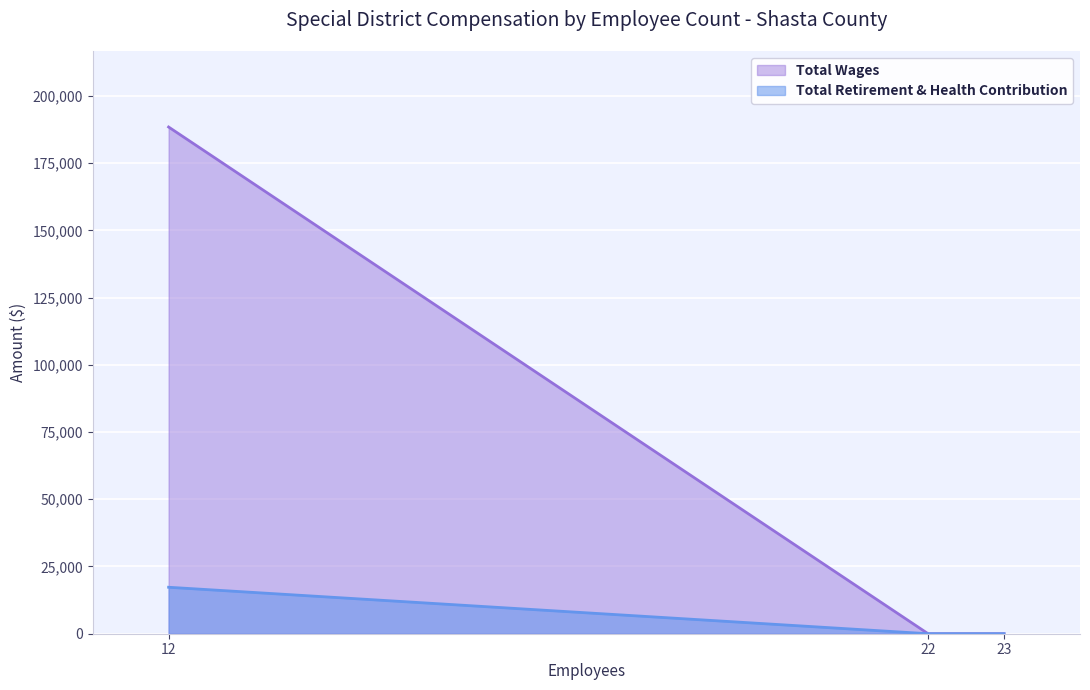

At which label is Total Wages closest to 94211?

12